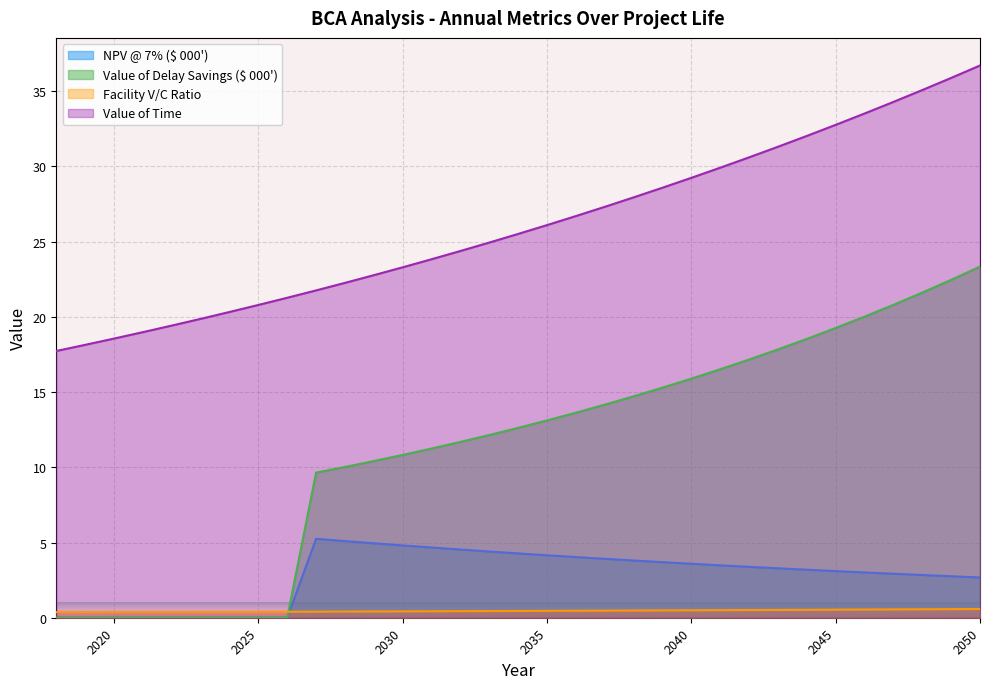

Reading right to left, what are all the values shown in this chart?

NPV @ 7% ($ 000'): 2050=2.7	2049=2.8	2048=2.8	2047=2.9	2046=3.0	2045=3.1	2044=3.2	2043=3.3	2042=3.4	2041=3.5	2040=3.6	2039=3.7	2038=3.8	2037=3.9	2036=4.0	2035=4.2	2034=4.3	2033=4.4	2032=4.5	2031=4.7	2030=4.8	2029=4.9	2028=5.1	2027=5.2	2026=0.0	2025=0.0	2024=0.0	2023=0.0	2022=0.0	2021=0.0	2020=0.0	2019=0.0	2018=0.0
Value of Delay Savings ($ 000'): 2050=23.3	2049=22.5	2048=21.6	2047=20.8	2046=20.0	2045=19.3	2044=18.5	2043=17.8	2042=17.2	2041=16.5	2040=15.9	2039=15.3	2038=14.7	2037=14.2	2036=13.6	2035=13.1	2034=12.6	2033=12.1	2032=11.7	2031=11.2	2030=10.8	2029=10.4	2028=10.0	2027=9.6	2026=0.0	2025=0.0	2024=0.0	2023=0.0	2022=0.0	2021=0.0	2020=0.0	2019=0.0	2018=0.0
Facility V/C Ratio: 2050=0.6	2049=0.6	2048=0.6	2047=0.6	2046=0.5	2045=0.5	2044=0.5	2043=0.5	2042=0.5	2041=0.5	2040=0.5	2039=0.5	2038=0.5	2037=0.5	2036=0.5	2035=0.5	2034=0.5	2033=0.4	2032=0.4	2031=0.4	2030=0.4	2029=0.4	2028=0.4	2027=0.4	2026=0.4	2025=0.4	2024=0.4	2023=0.4	2022=0.4	2021=0.4	2020=0.4	2019=0.4	2018=0.4
Value of Time: 2050=36.7	2049=35.9	2048=35.1	2047=34.3	2046=33.5	2045=32.8	2044=32.0	2043=31.3	2042=30.6	2041=29.9	2040=29.2	2039=28.6	2038=27.9	2037=27.3	2036=26.7	2035=26.1	2034=25.5	2033=24.9	2032=24.4	2031=23.8	2030=23.3	2029=22.8	2028=22.3	2027=21.8	2026=21.3	2025=20.8	2024=20.3	2023=19.9	2022=19.4	2021=19.0	2020=18.6	2019=18.1	2018=17.7